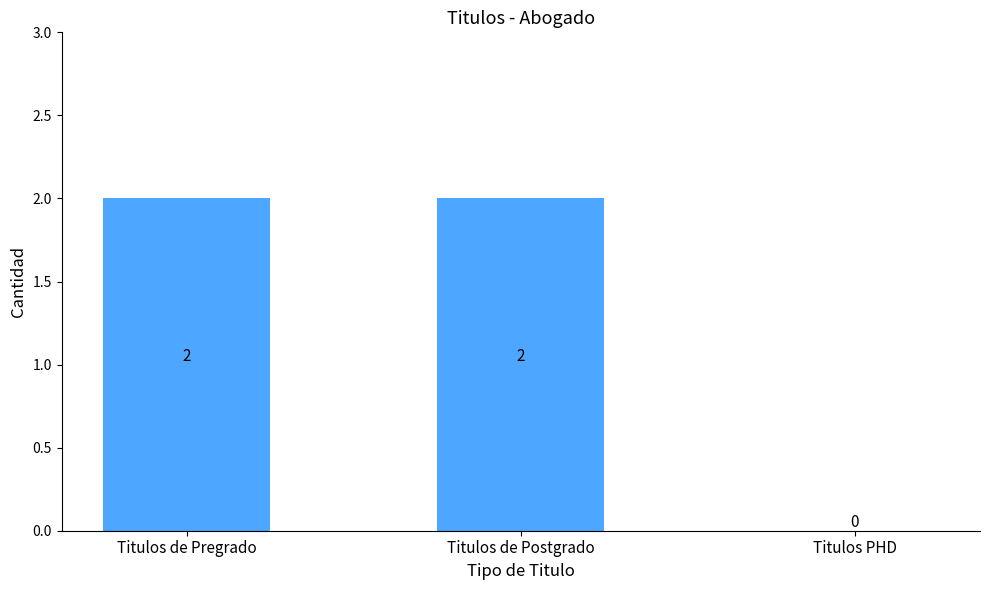

Count the number of data series in this chart.

1